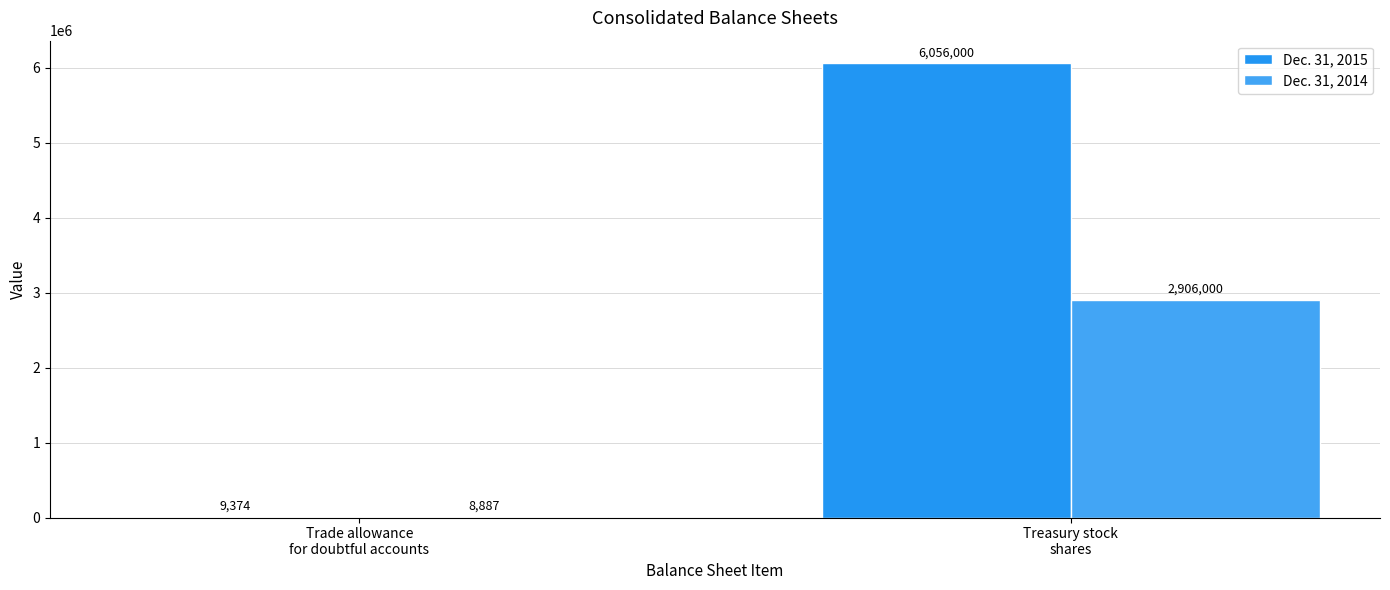

What is the difference between the maximum and minimum values in the Dec. 31, 2015 series?

6046626